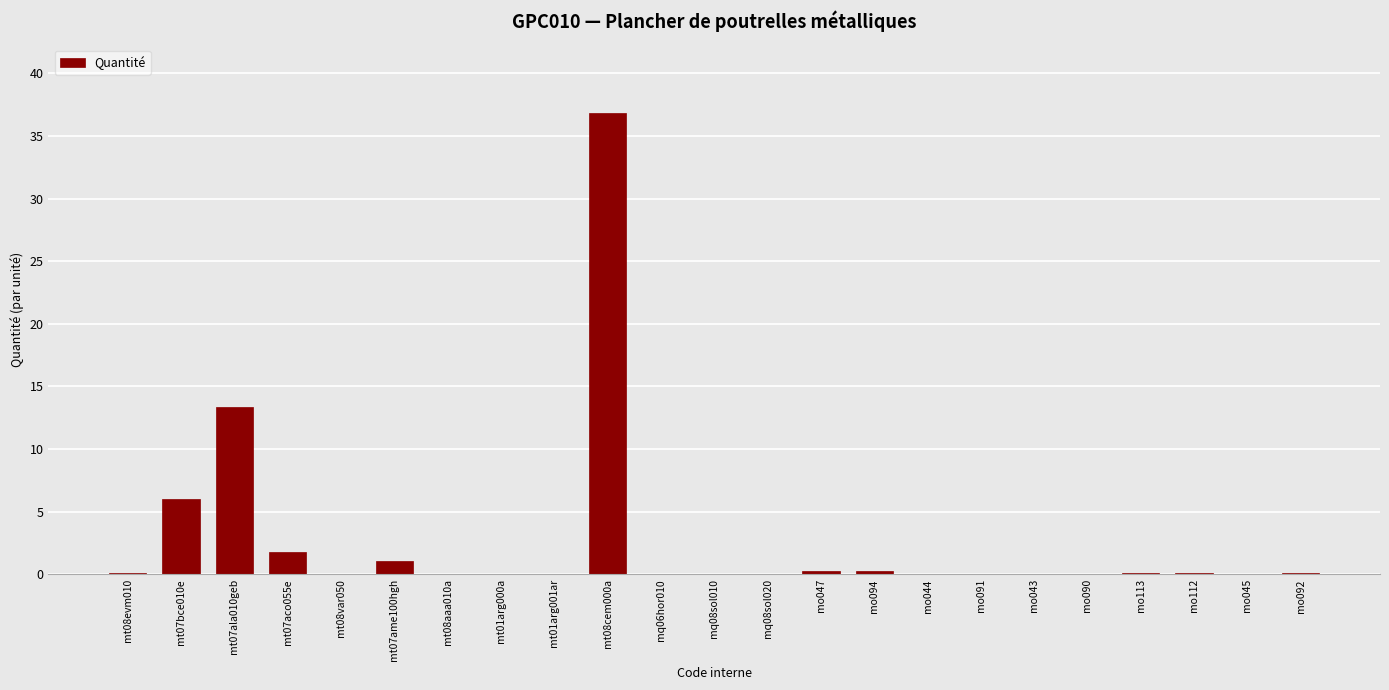

True or false: the data shows 0.2 at mo047.

True